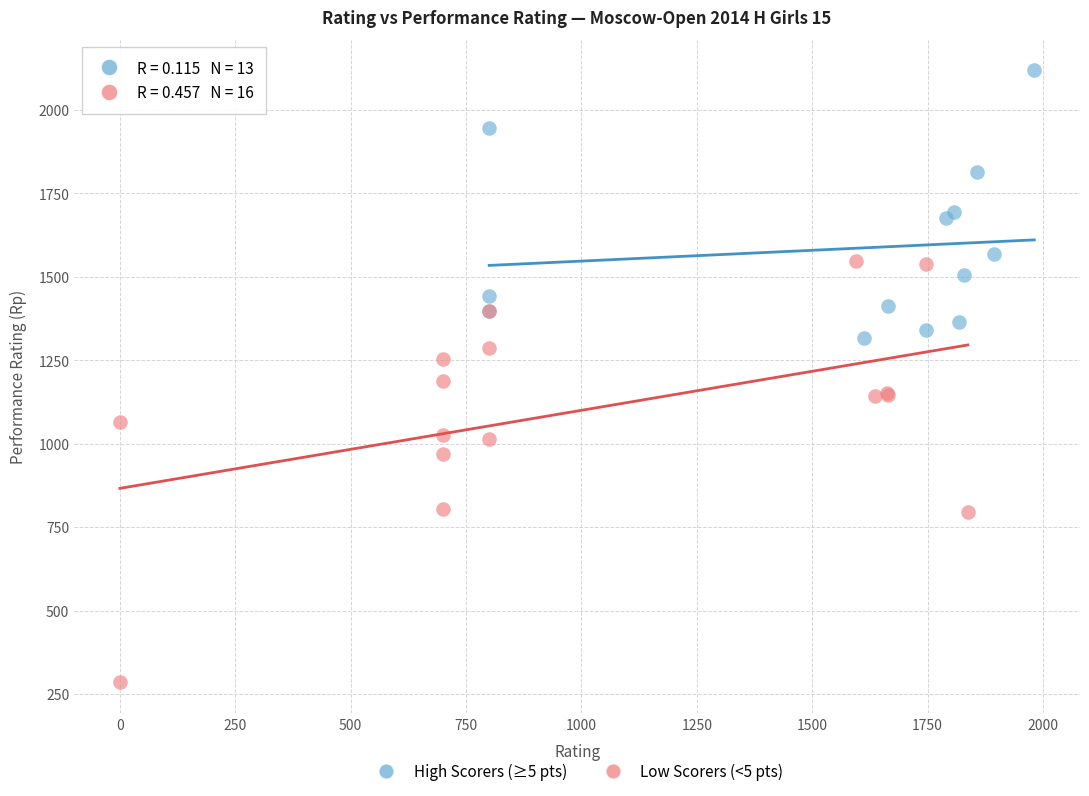

Which series has the widest spread of Y values?

Low Scorers (<5 pts)